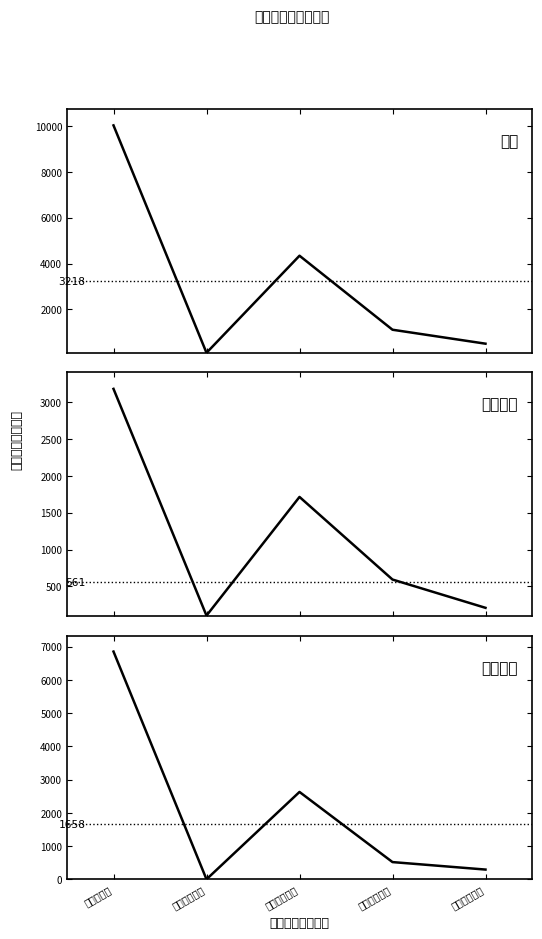

Where is the first local minimum for 项目支出?

机关服务中心